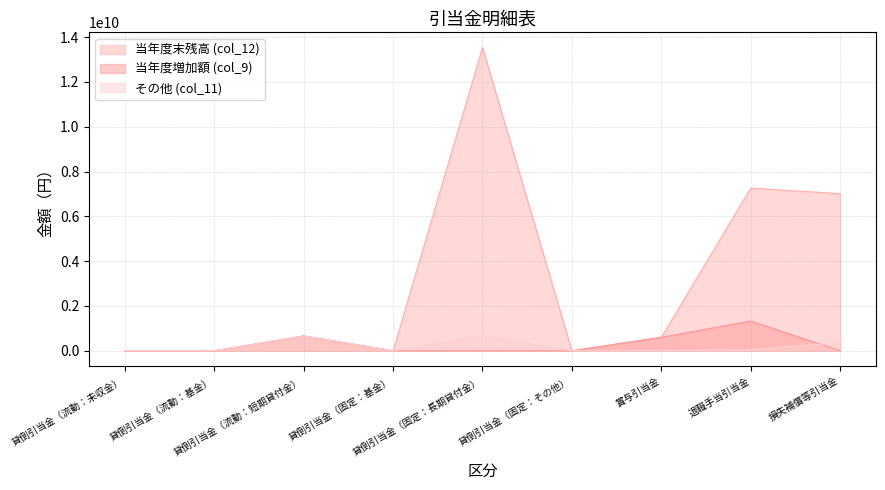

What is the difference between the second highest and minimum values in the 当年度末残高 (col_12) series?

7264442850